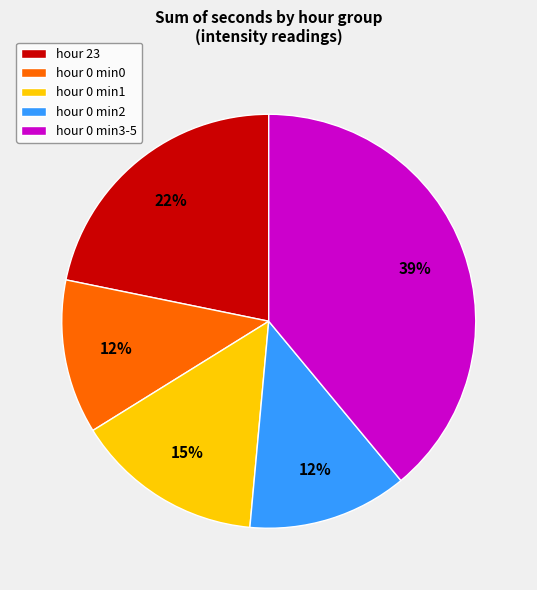

What is the largest slice in the pie chart?

hour 0 min3-5